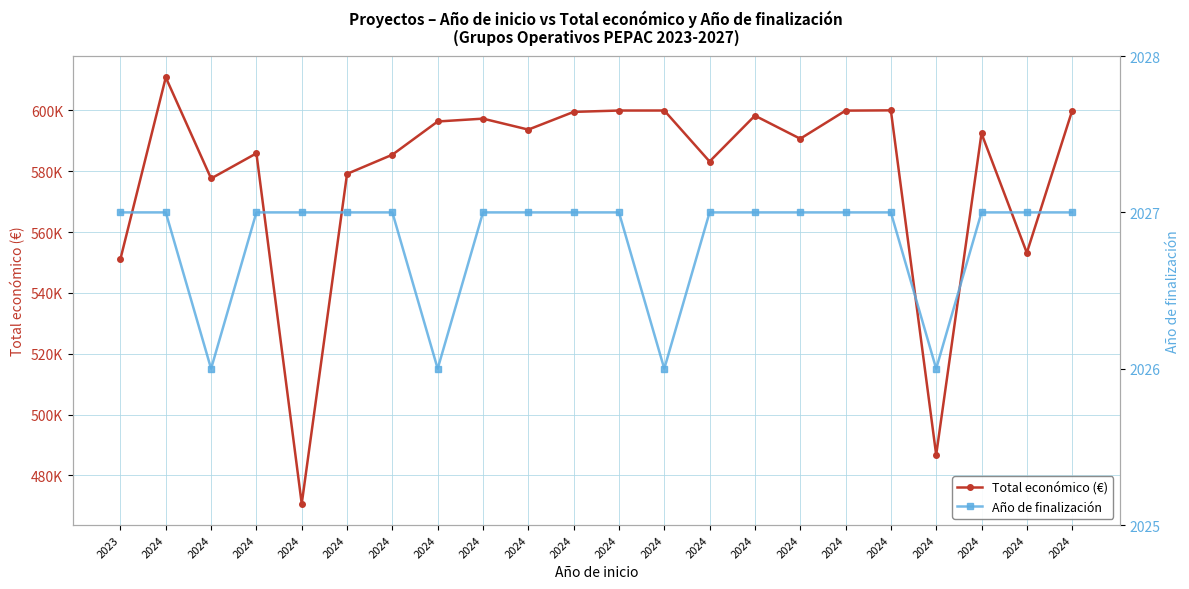

Reading left to right, extract all data points from this chart.

Total económico (€): 551196	610889	577638	585914	470675	579152	585460	596384	597320	593715	599540	599986	599992	583223	598303	590712	599960	600043	486756	592475	553196	599927
Año de finalización: 2027	2027	2026	2027	2027	2027	2027	2026	2027	2027	2027	2027	2026	2027	2027	2027	2027	2027	2026	2027	2027	2027